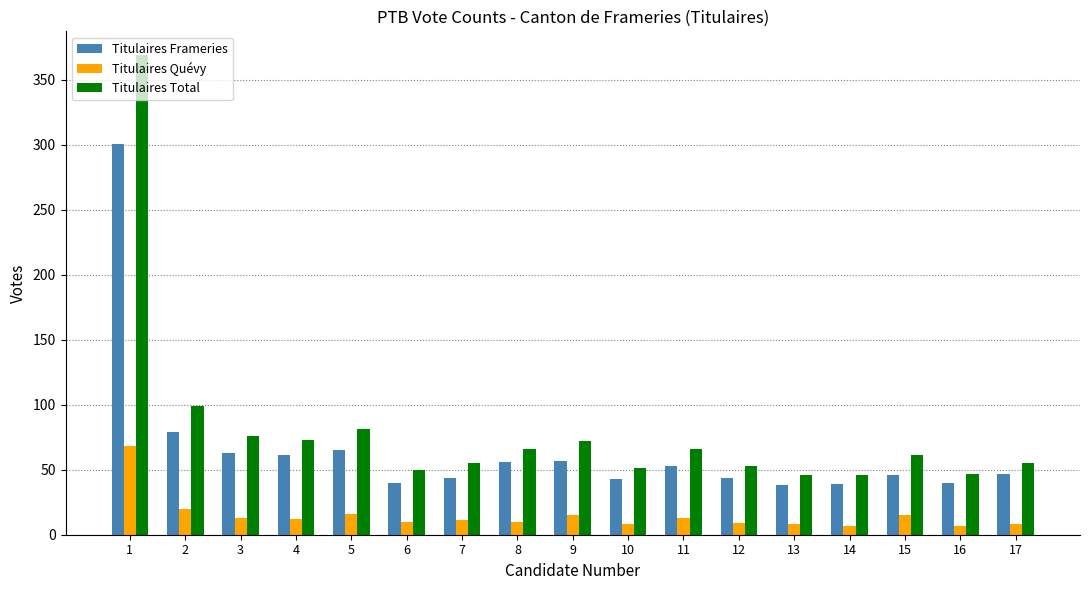

List the series in order of their overall mean, highest first.

Titulaires Total, Titulaires Frameries, Titulaires Quévy